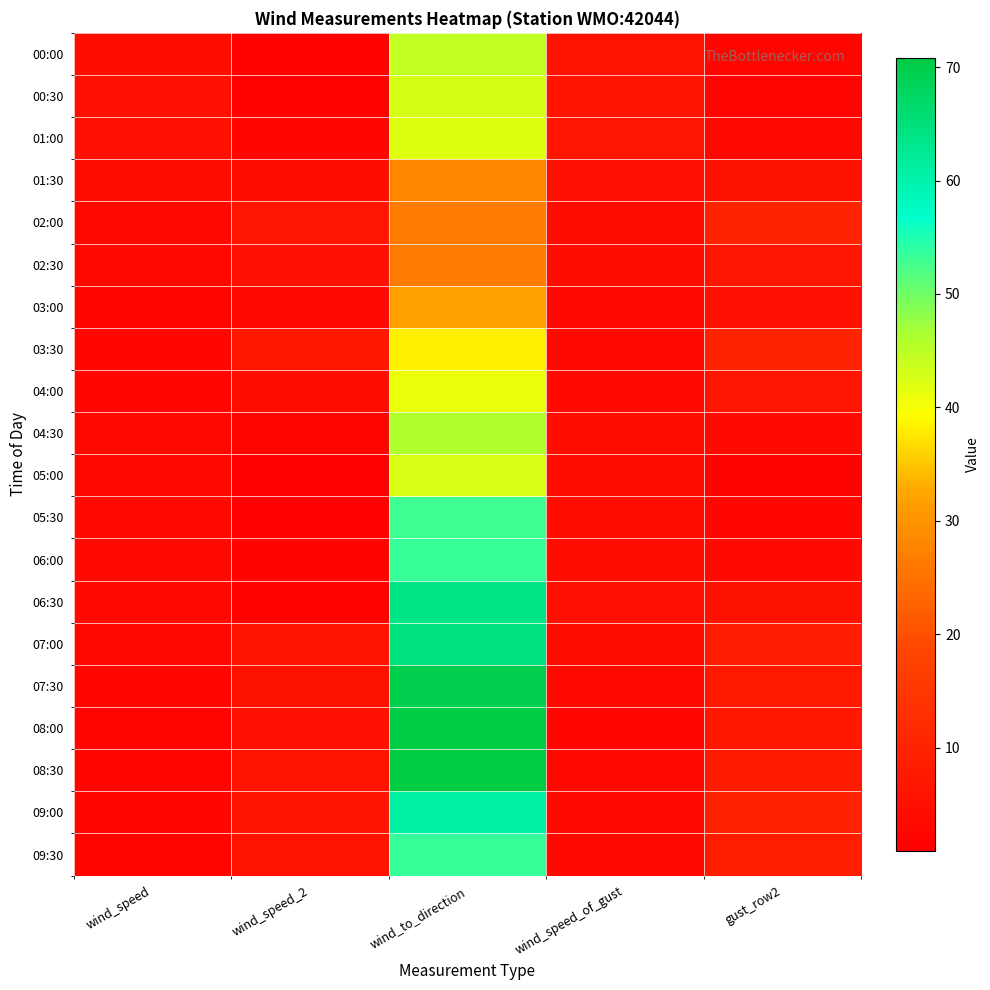

What is the maximum value shown in the chart?

70.8